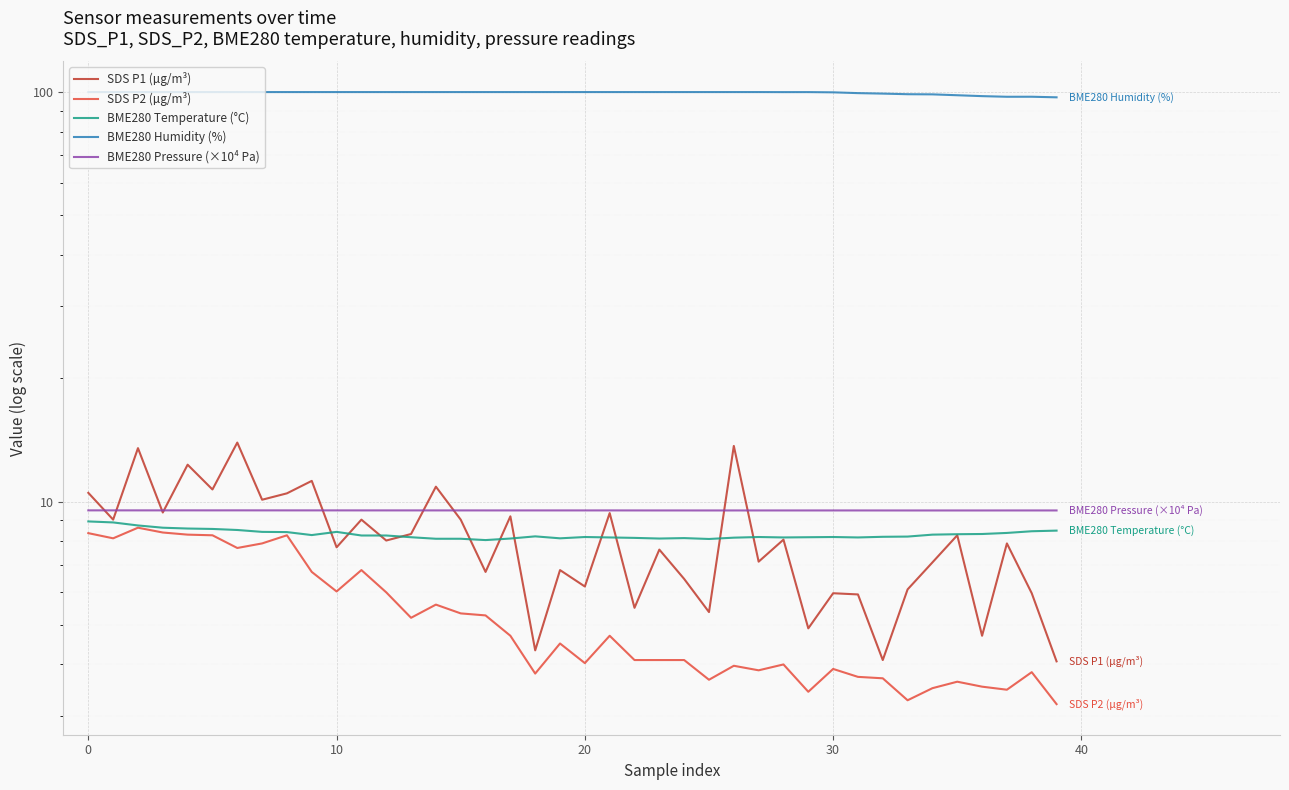

What are all the series names shown in the legend?

SDS P1 (µg/m³), SDS P2 (µg/m³), BME280 Temperature (°C), BME280 Humidity (%), BME280 Pressure (×10⁴ Pa)